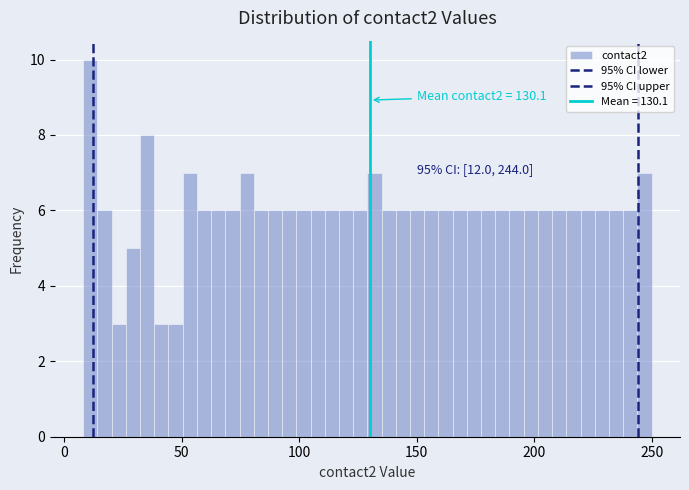

Around what value on the x-axis is the tallest bar? Give the approximate position of its centre, as read against the axis.

10